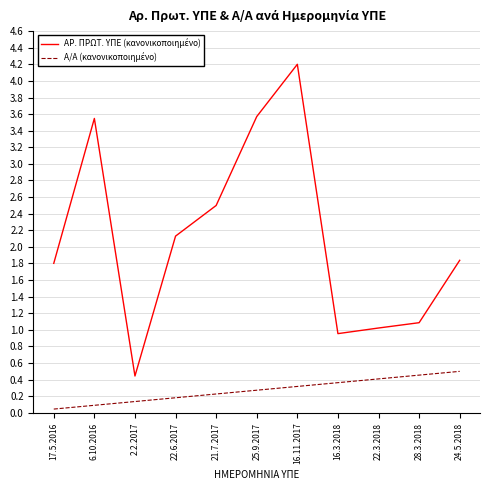

What position from the left is 21.7.2017?

5